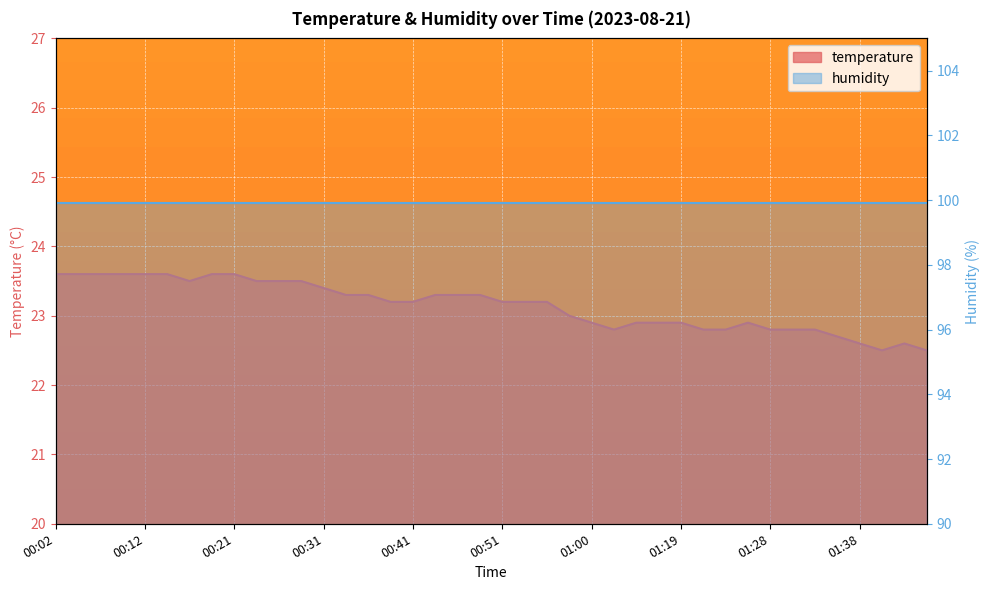

Rank the categories by value from lowest to highest.

01:41, 01:46, 01:38, 01:43, 01:36, 01:03, 01:21, 01:24, 01:28, 01:31, 01:34, 01:00, 01:05, 01:16, 01:19, 01:26, 00:58, 00:38, 00:41, 00:51, 00:53, 00:55, 00:34, 00:36, 00:43, 00:46, 00:48, 00:31, 00:17, 00:24, 00:26, 00:29, 00:02, 00:04, 00:07, 00:09, 00:12, 00:14, 00:19, 00:21